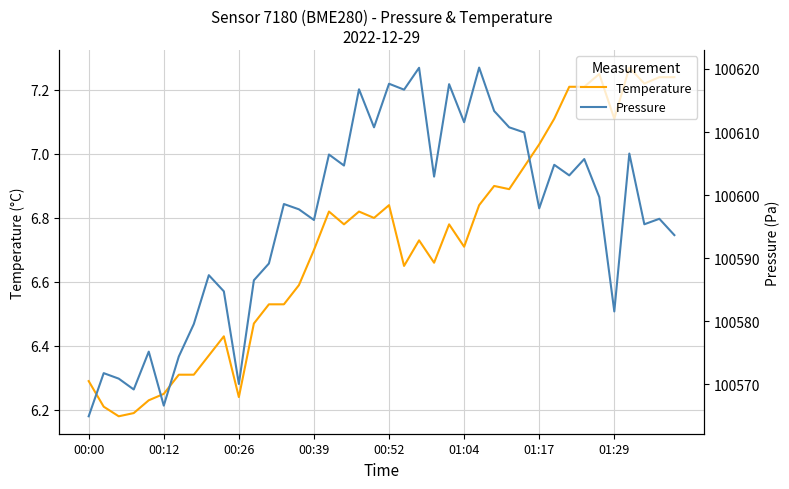

Reading left to right, what are all the values shown in this chart?

Temperature: 6.3	6.2	6.2	6.2	6.2	6.2	6.3	6.3	6.4	6.4	6.2	6.5	6.5	6.5	6.6	6.7	6.8	6.8	6.8	6.8	6.8	6.7	6.7	6.7	6.8	6.7	6.8	6.9	6.9	7.0	7.0	7.1	7.2	7.2	7.2	7.1	7.3	7.2	7.2	7.2
Pressure: 100564.9	100571.8	100570.9	100569.2	100575.2	100566.6	100574.4	100579.6	100587.3	100584.8	100570.1	100586.5	100589.2	100598.6	100597.8	100596.1	100606.4	100604.7	100616.8	100610.8	100617.7	100616.7	100620.2	100602.9	100617.6	100611.6	100620.2	100613.3	100610.8	100609.9	100597.9	100604.8	100603.1	100605.7	100599.7	100581.6	100606.6	100595.4	100596.2	100593.7